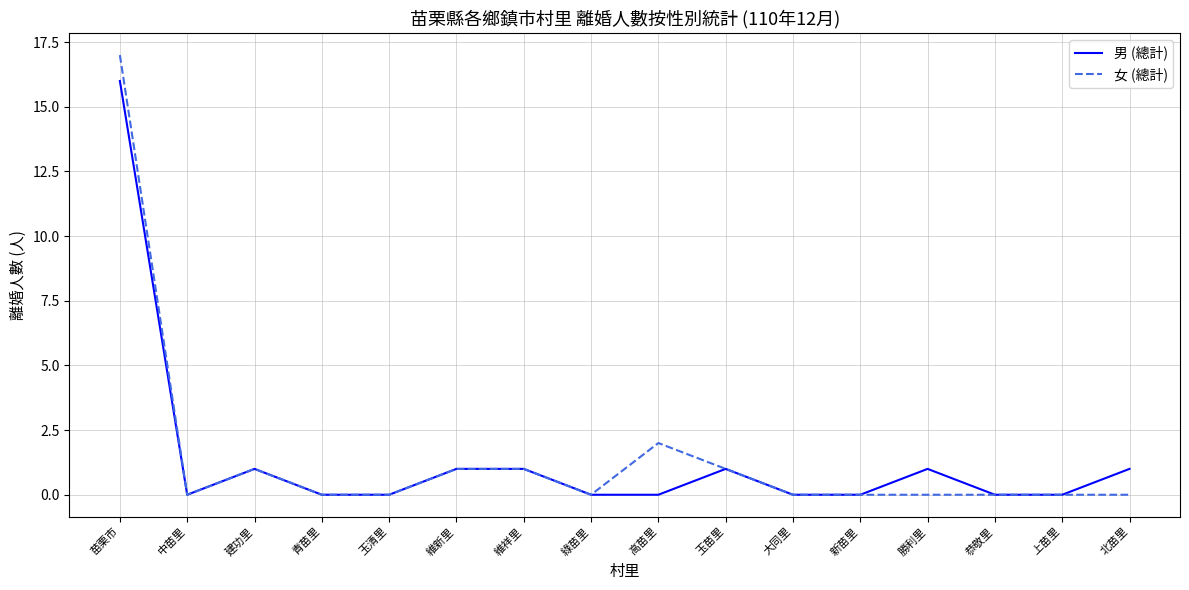

How many lines are shown in the chart?

2